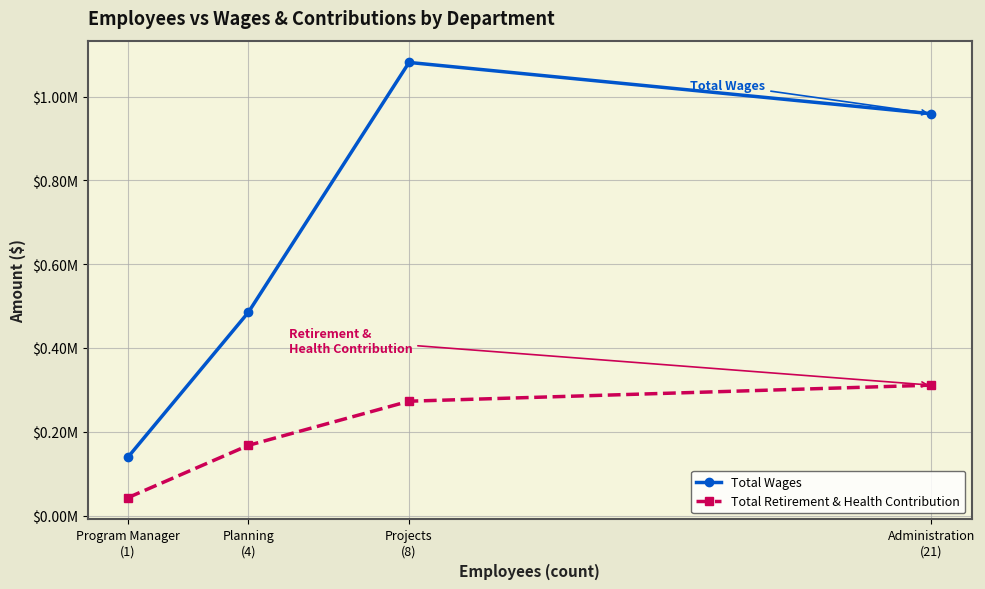

Reading left to right, extract all data points from this chart.

Total Wages: 139011	485121	1081457	958983
Total Retirement & Health Contribution: 42673	167614	272993	311338